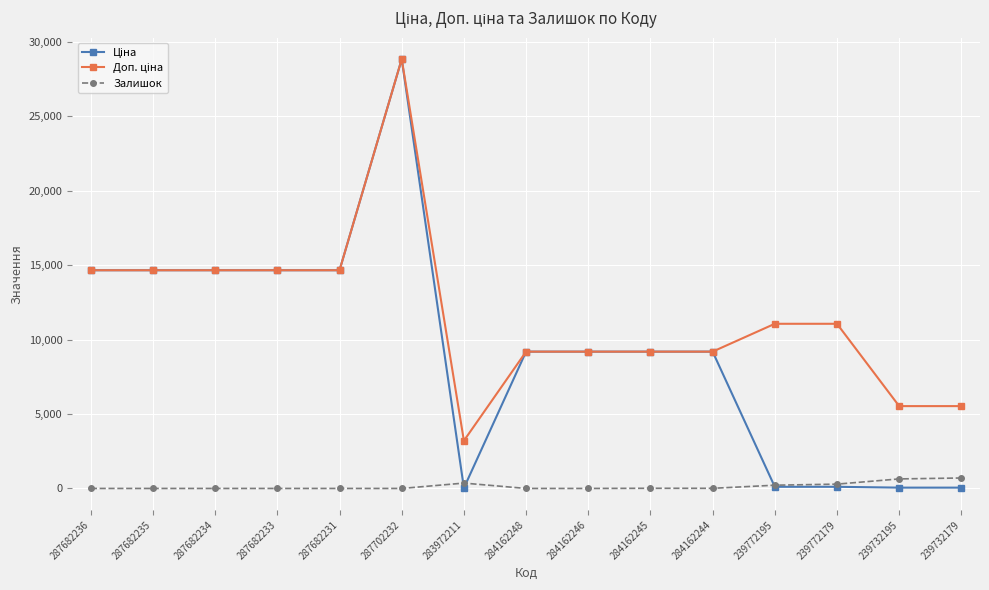

What is the greatest value displayed?

28821.8